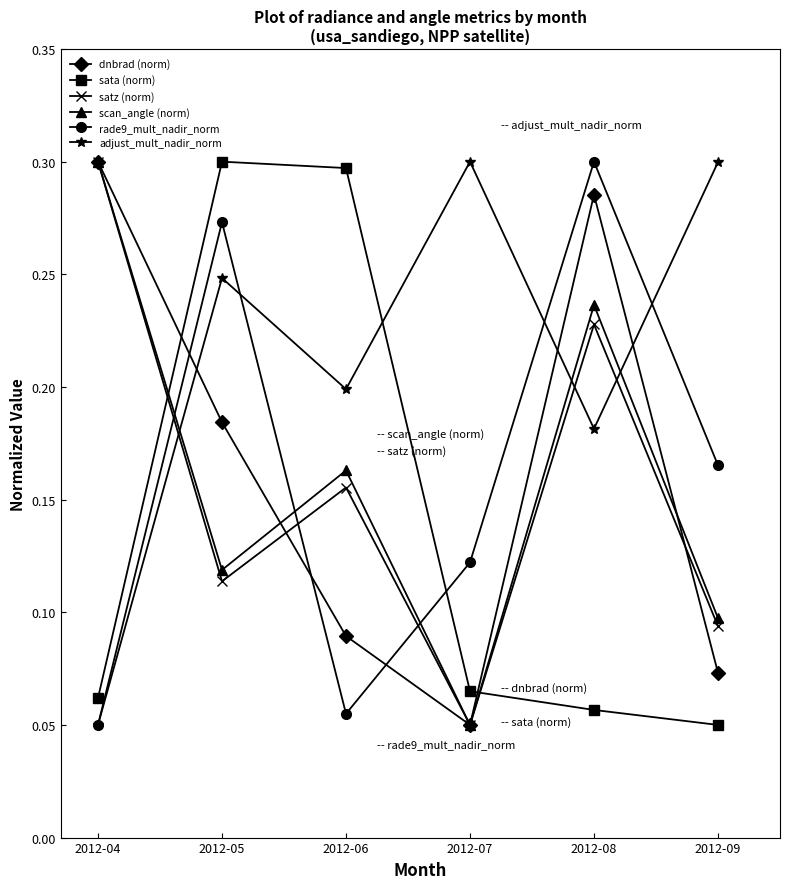

At which category is the sum across all series the highest?

2012-08